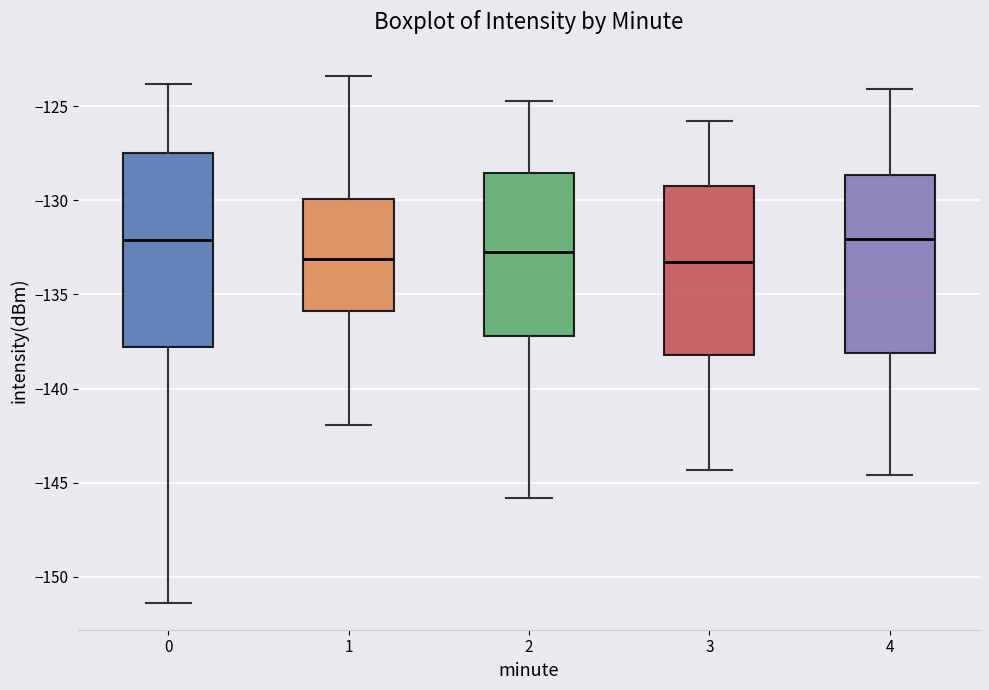

Comparing the boxes themselves (not the whiskers), which one is the tallest?

0